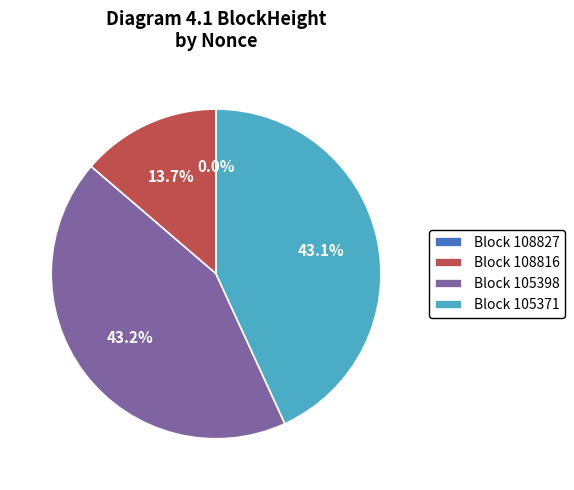

Approximately how many times larger is the value at Block 108816 compared to Block 105398?

0.3